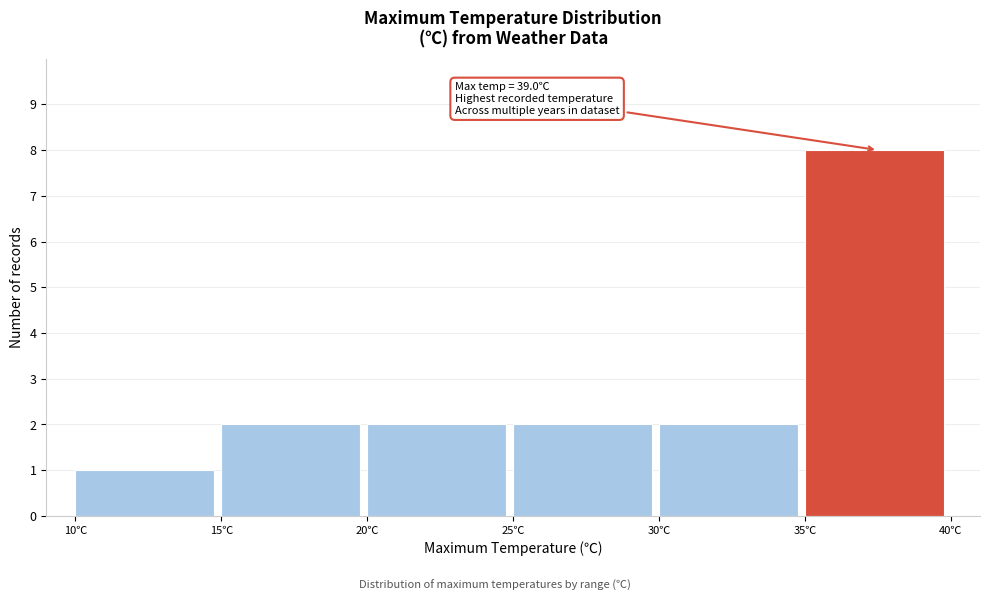

Which range on the x-axis has the tallest bar?

35 to 40